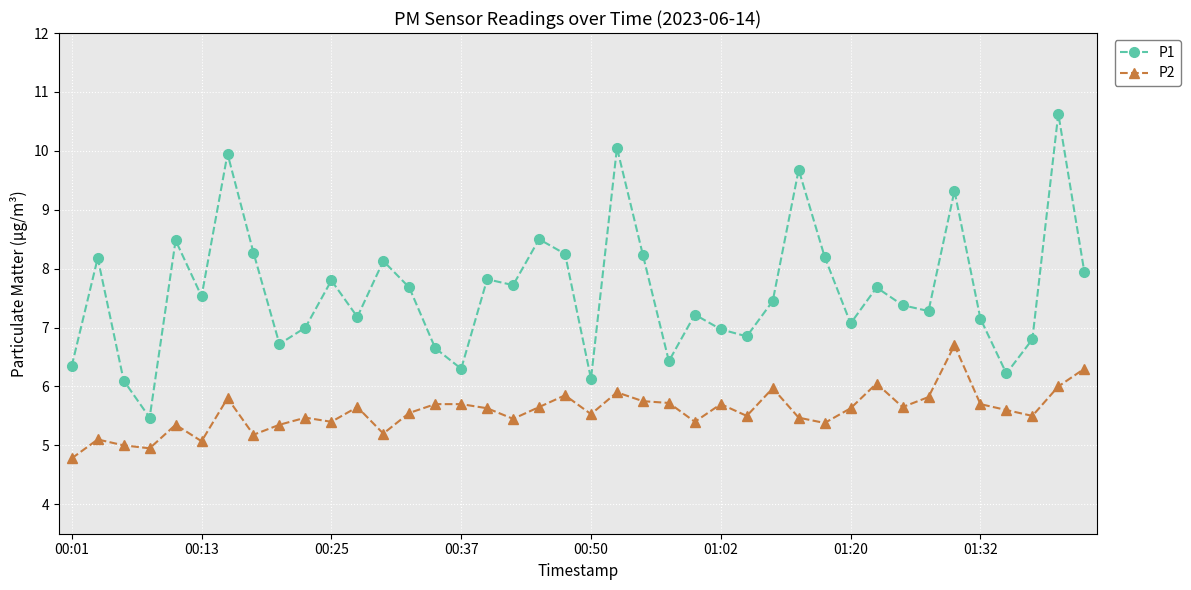

List the series in order of their peak value, lowest first.

P2, P1